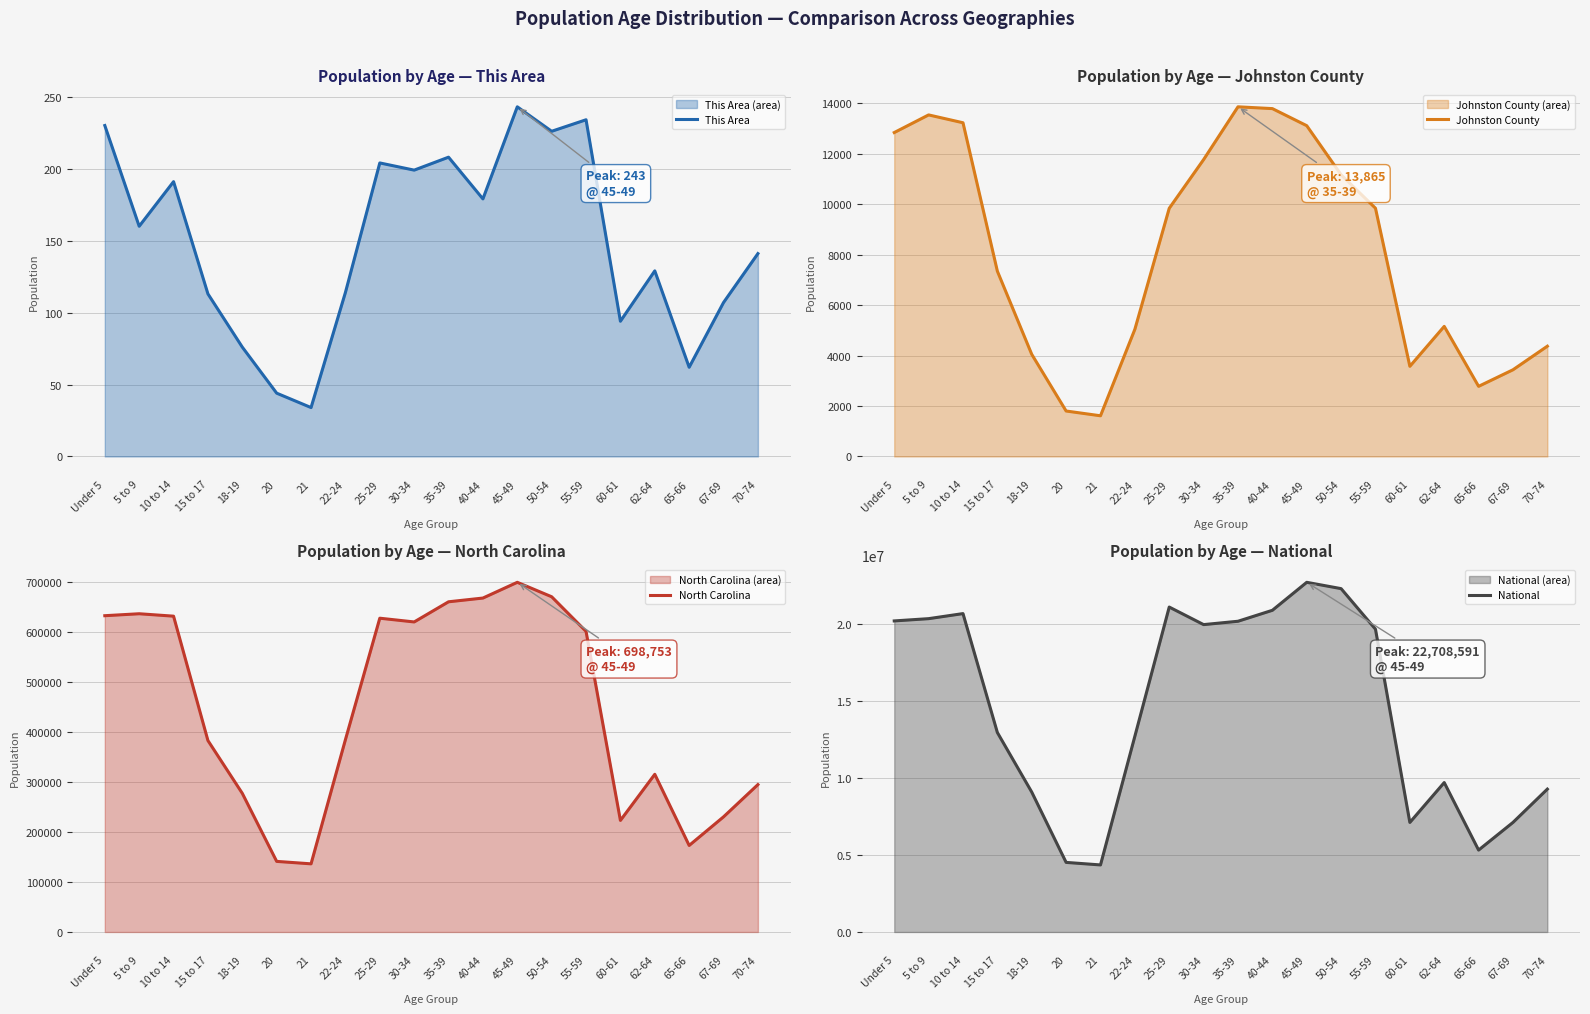

Is it true that North Carolina equals 669893 at 50-54?

True